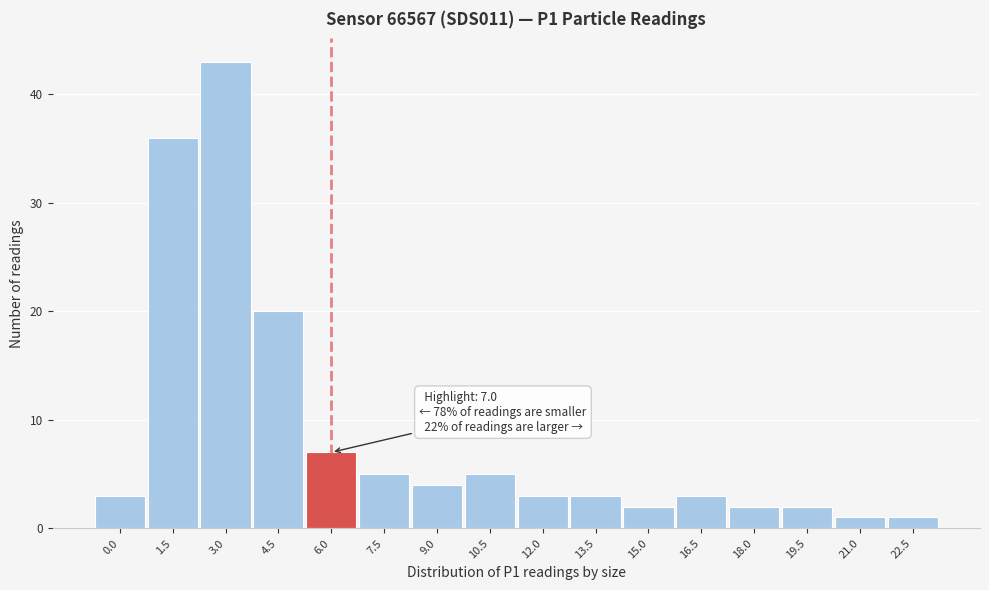

Reading left to right, transcribe all the data shown in this chart.

0.0=3	1.5=36	3.0=43	4.5=20	6.0=7	7.5=5	9.0=4	10.5=5	12.0=3	13.5=3	15.0=2	16.5=3	18.0=2	19.5=2	21.0=1	22.5=1